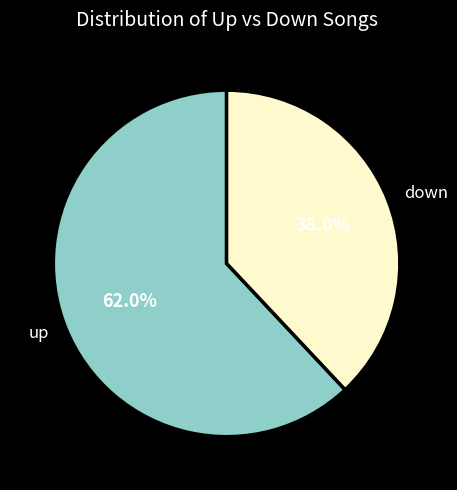

To the nearest percent, what is the combined percentage of down and up?

100%